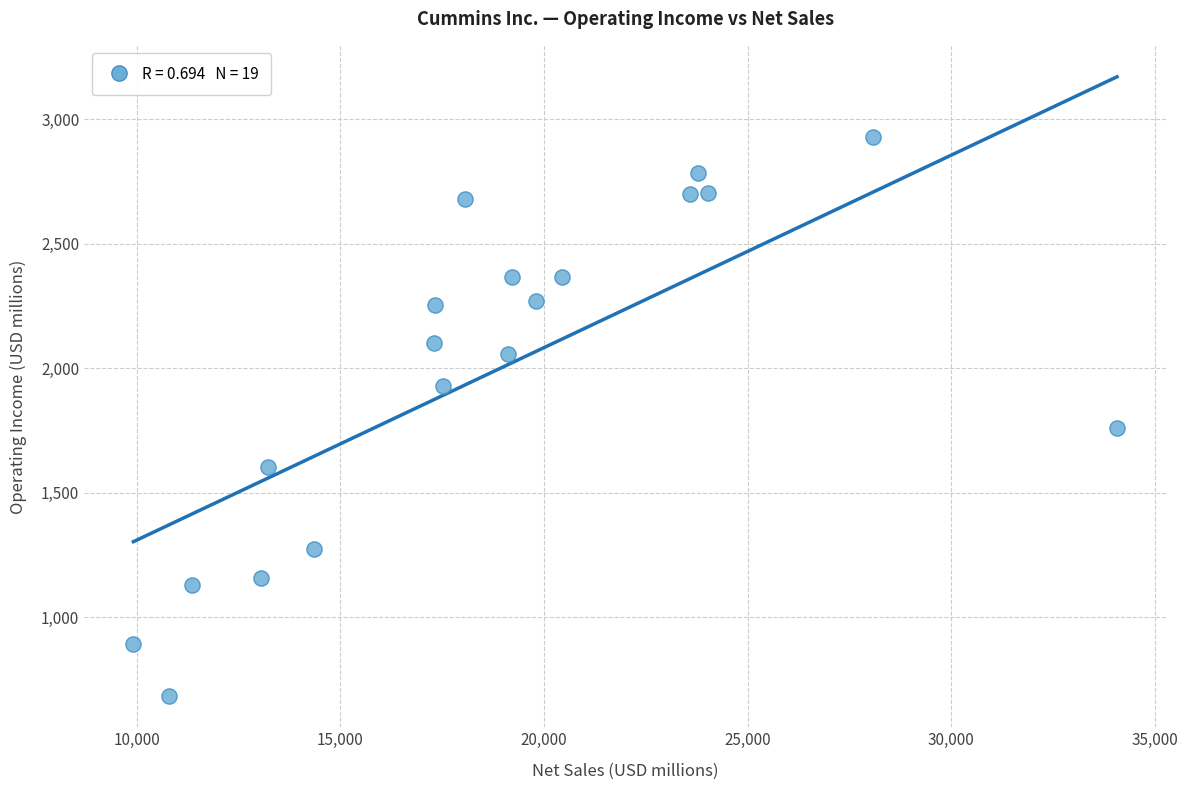

What Y value in the scatter plot is closest to 1805?

1761